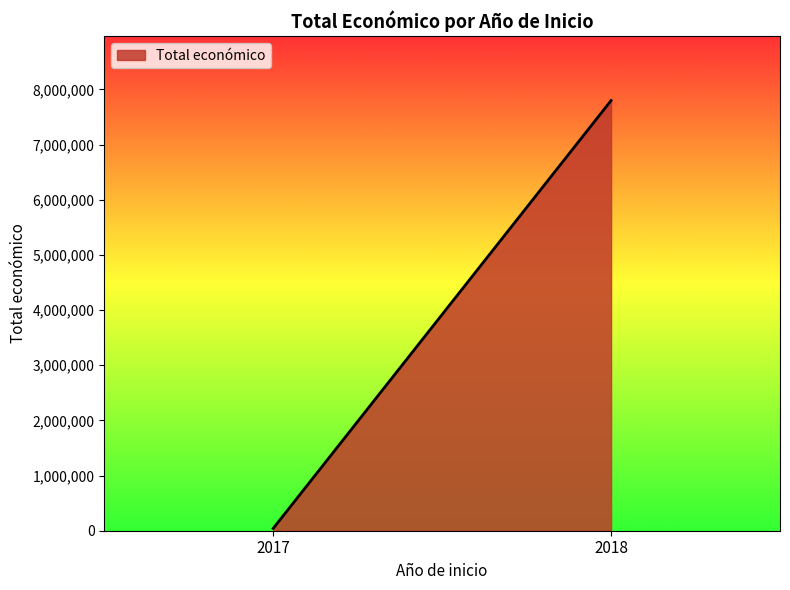

How many values are below 7799225?

1